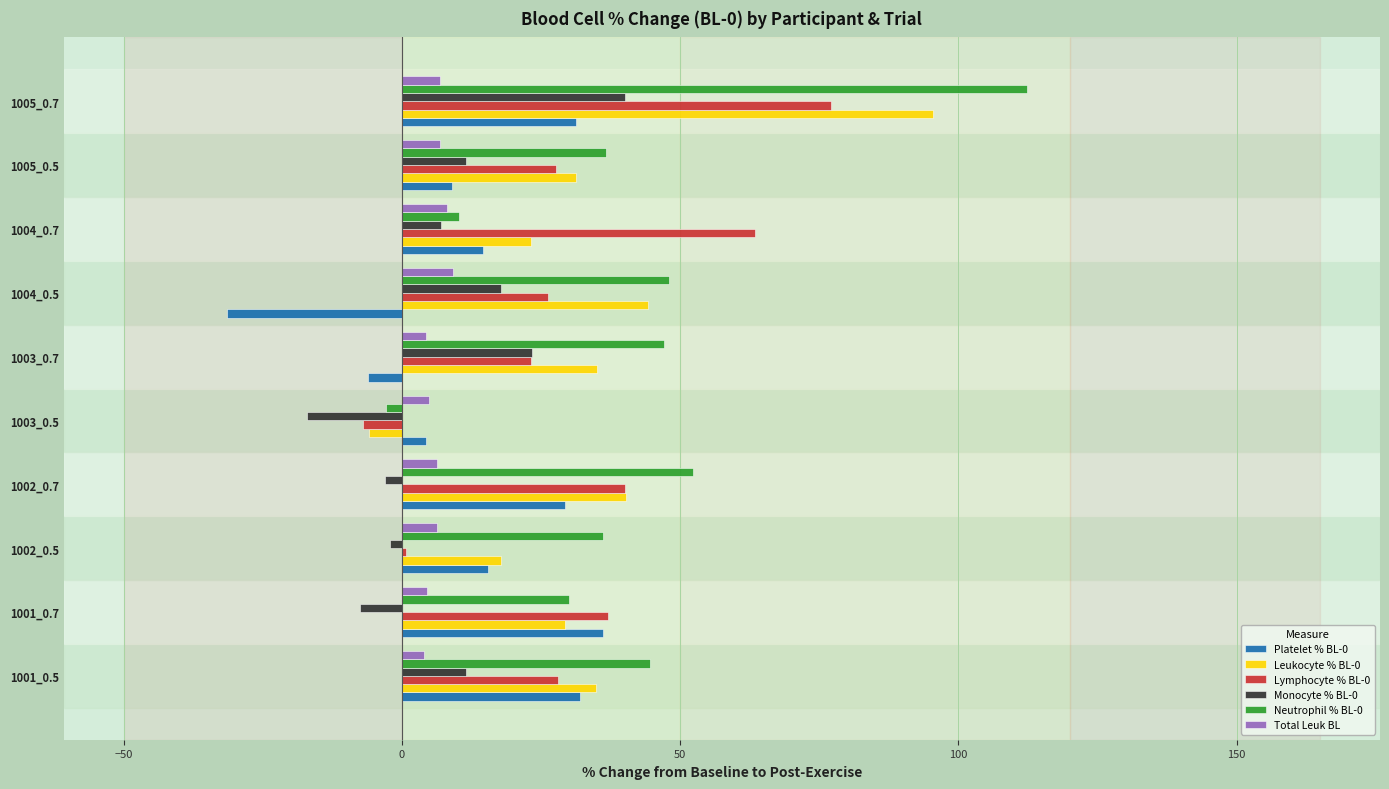

Is the value of Monocyte % BL-0 at 1001_0.5 greater than the value of Leukocyte % BL-0 at 1004_0.5?

No